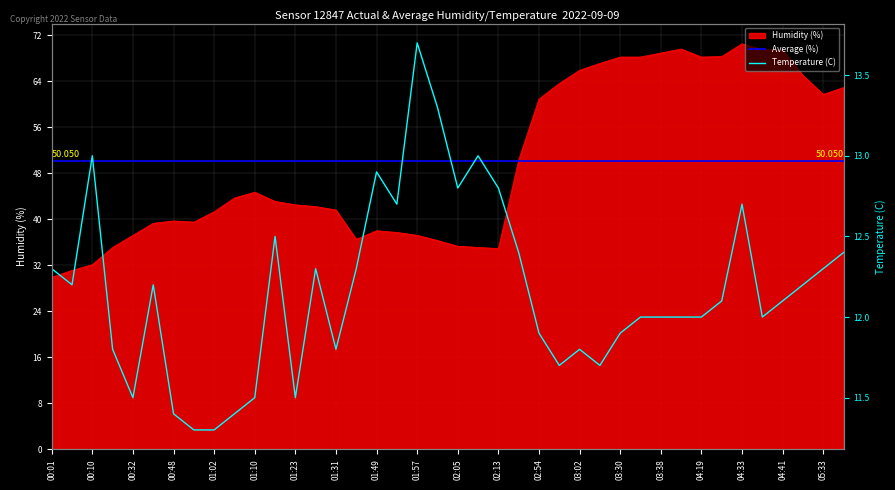

What is the spread (max minus min) of values at 05:19?

52.8